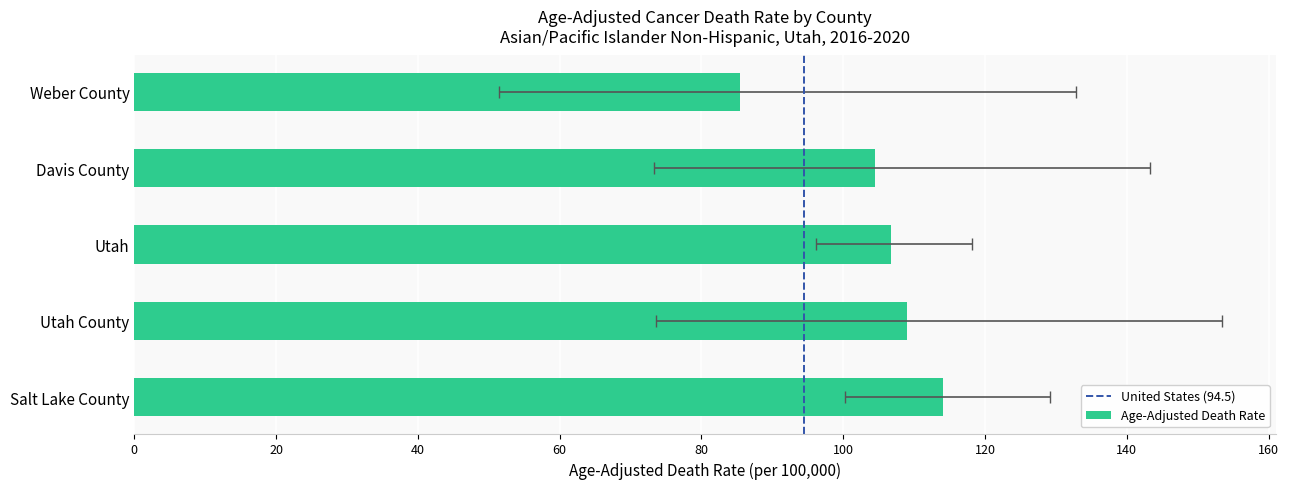

List the labels in order of value, smallest first.

Weber County, Davis County, Utah, Utah County, Salt Lake County